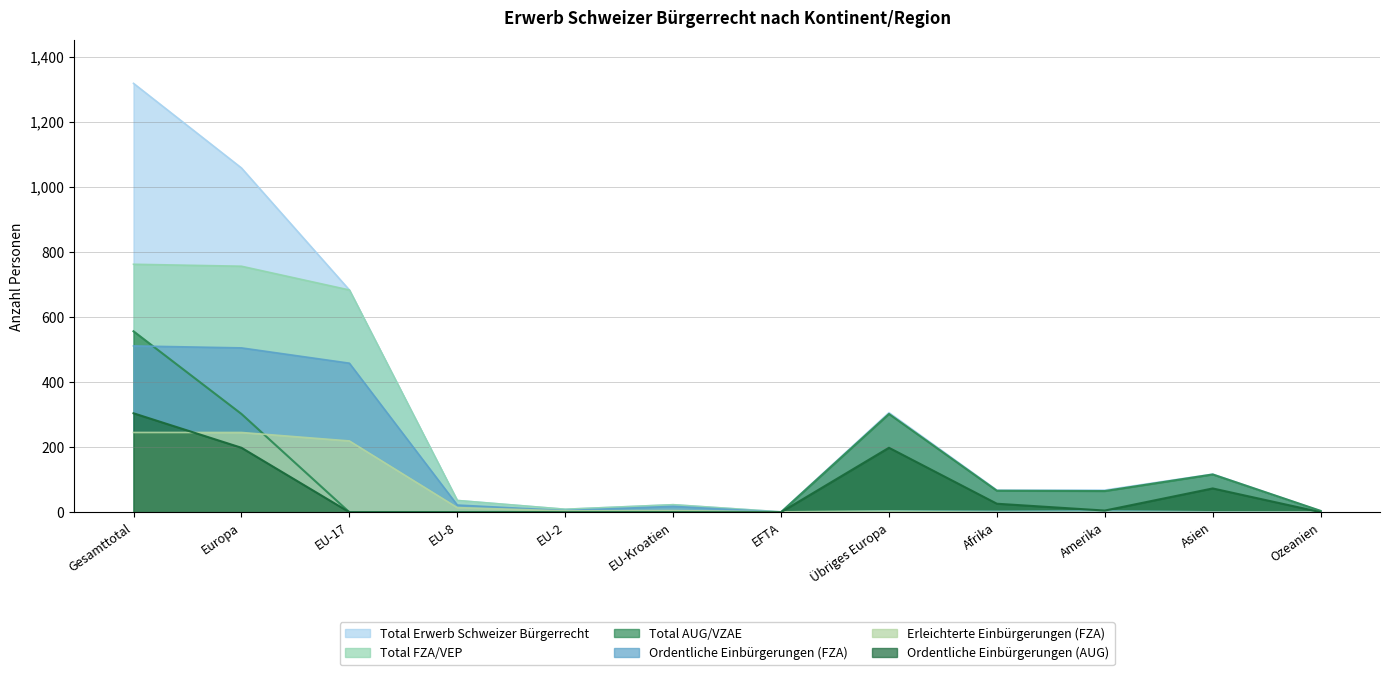

What is the difference between the Erleichterte Einbürgerungen (FZA) values at Amerika and EU-17?

219